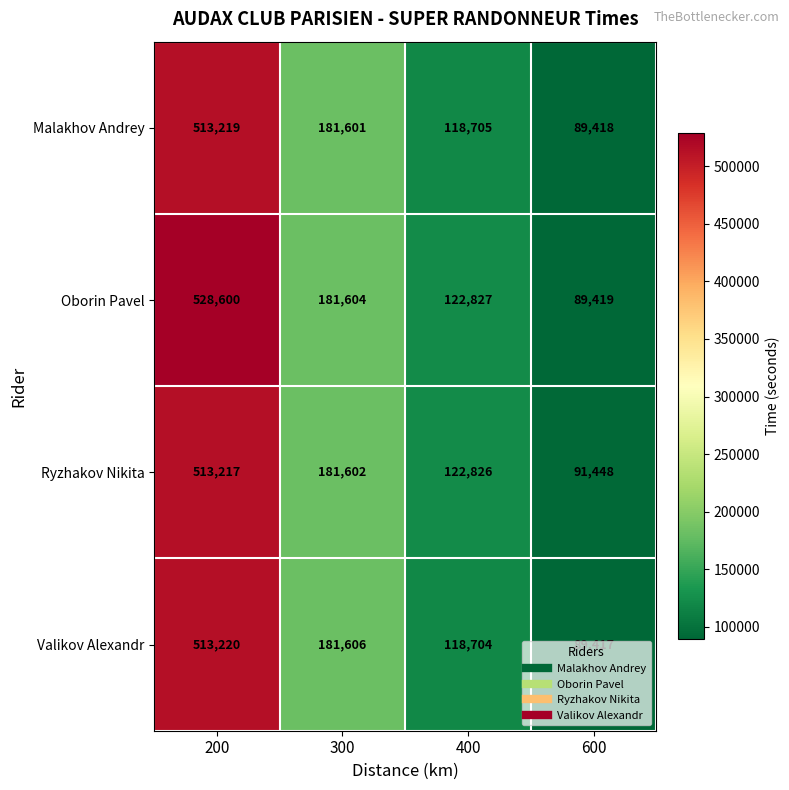

Is it true that Malakhov Andrey equals 48382 at 400?

False